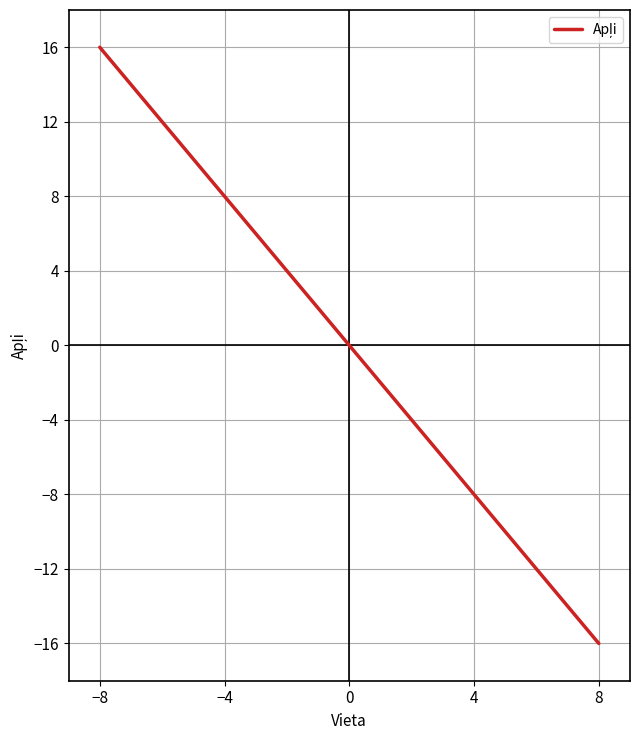

What is the smallest value displayed?

-16.0